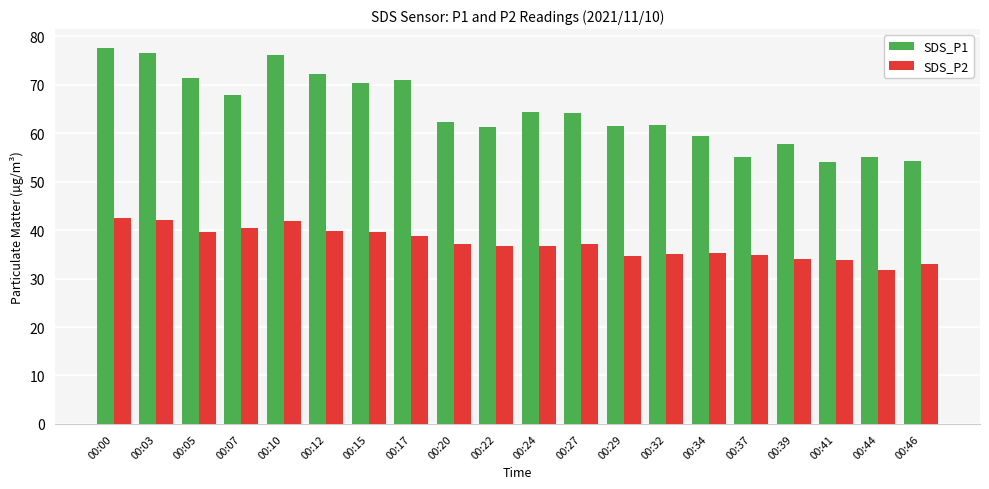

What is the value of the SDS_P1 bar at the 11th from the left?

64.4